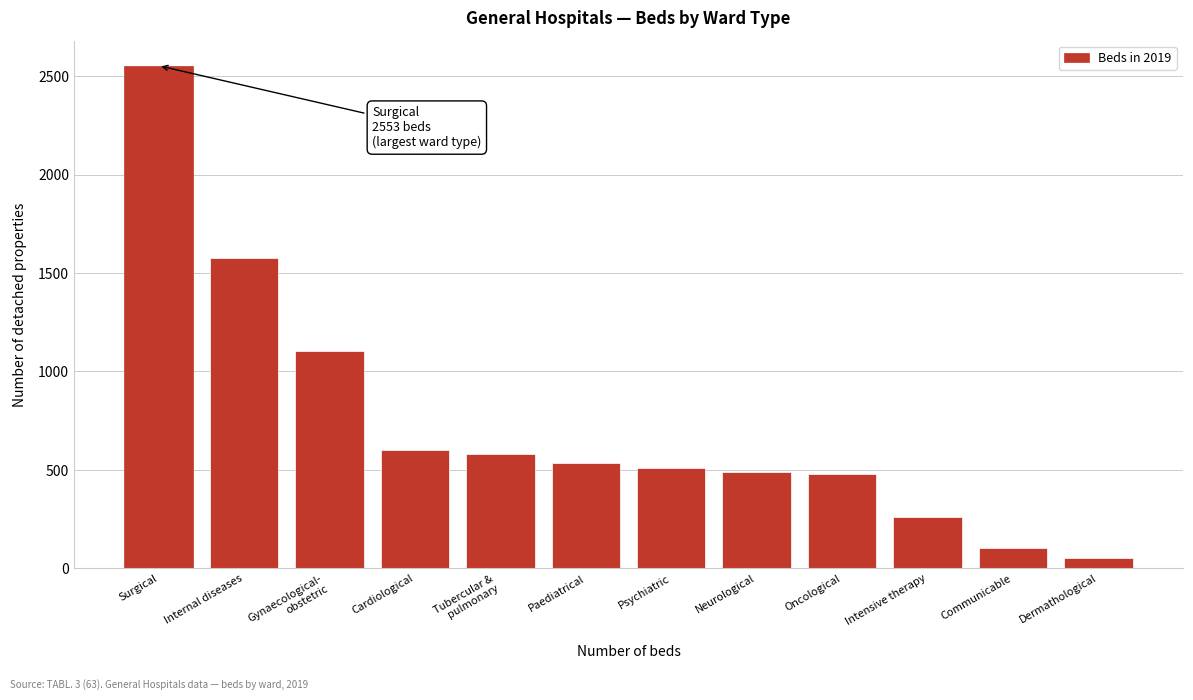

What is the difference between the second highest and minimum values?

1523